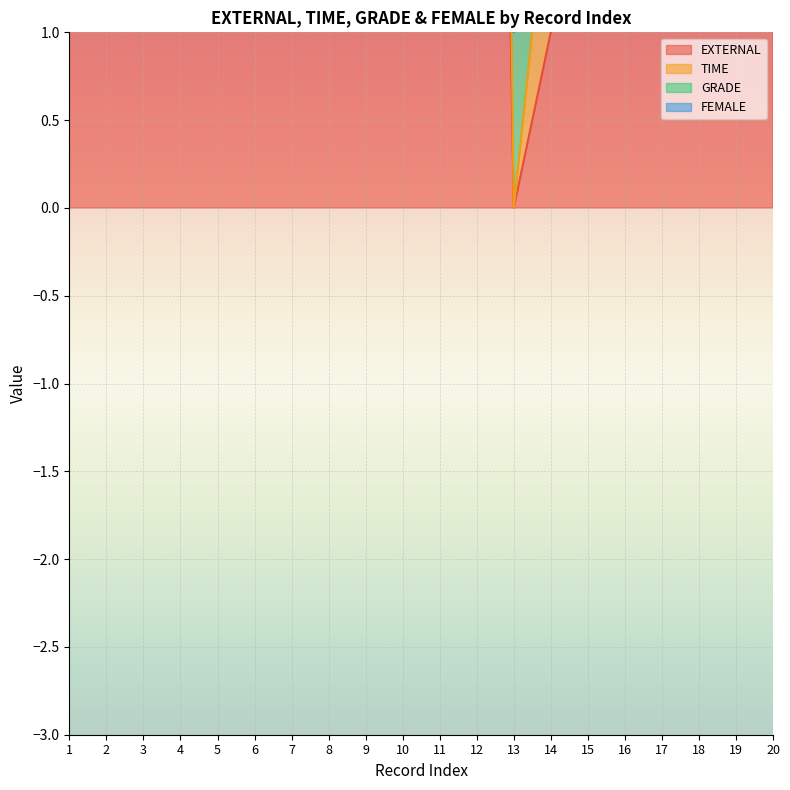

What are all the series names shown in the legend?

EXTERNAL, TIME, GRADE, FEMALE